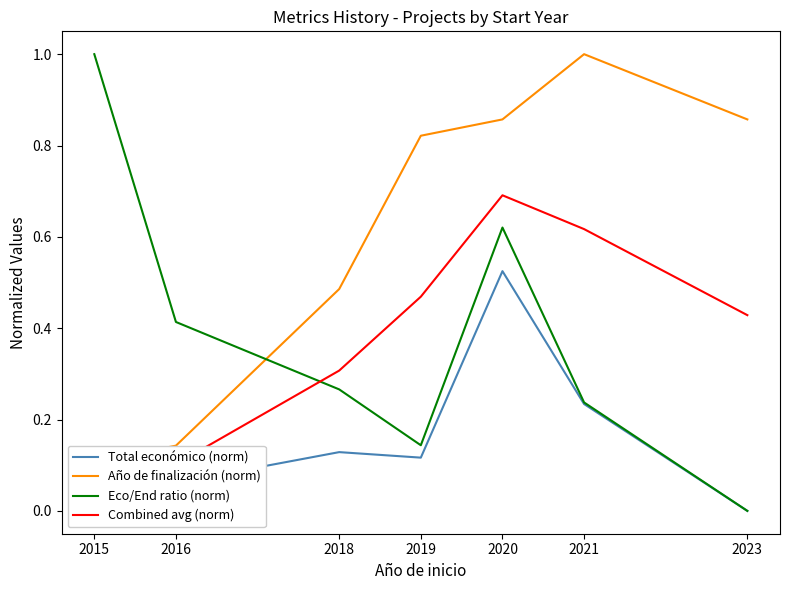

At which label does Total económico (norm) reach its peak?

2020